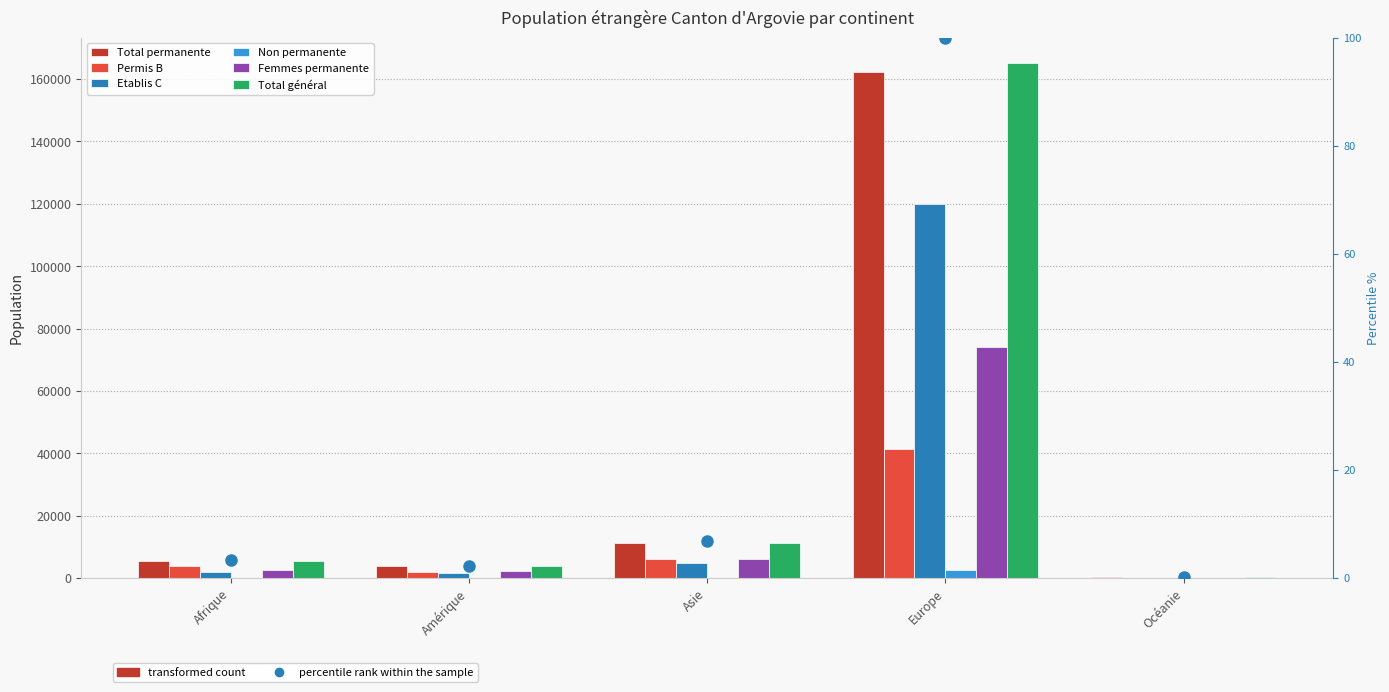

Which series changed the most between Afrique and Europe?

Total général